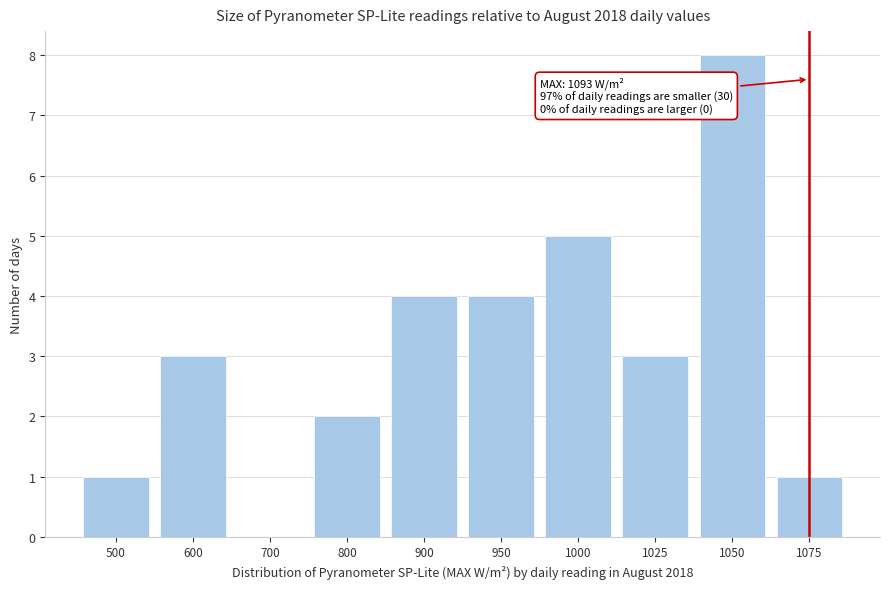

Reading left to right, what are all the values shown in this chart?

500=1	600=3	700=0	800=2	900=4	950=4	1000=5	1025=3	1050=8	1075=1